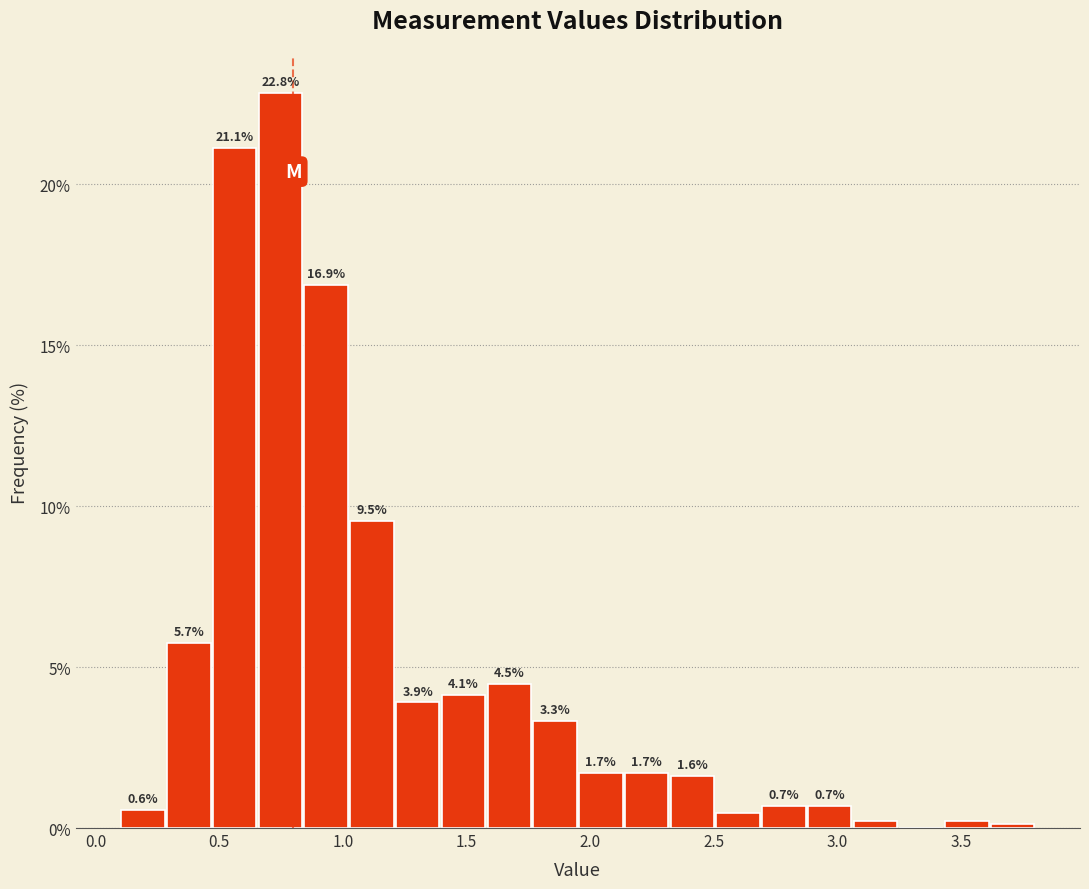

Read against the x-axis, roughly where is the centre of the tallest bar?

0.75